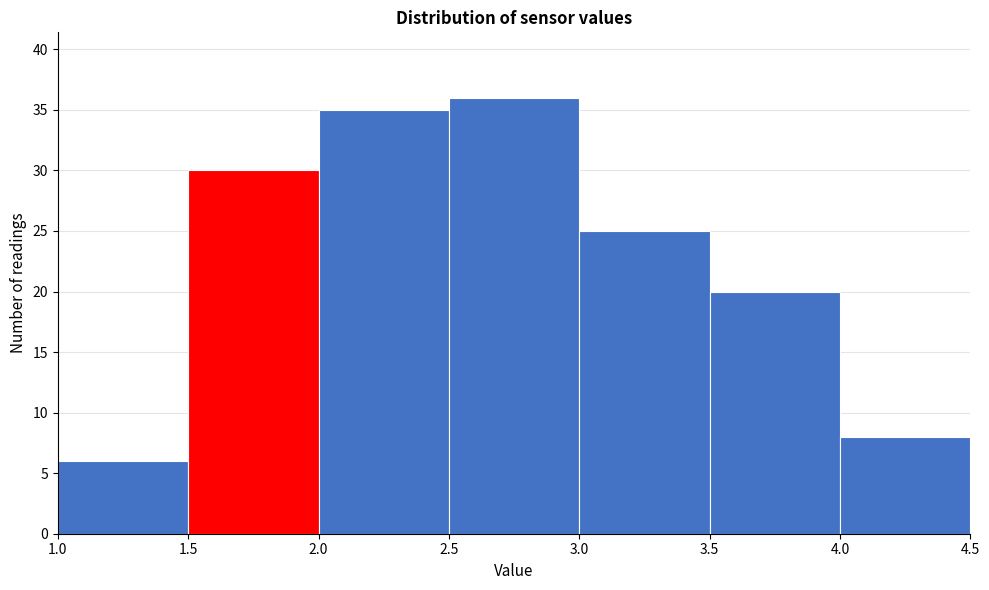

Reading left to right, transcribe this chart: for each bar, give the range it covers on the x-axis and its height. The values are not printed on the chart, so give them approximately, as read against the axis.

1.0 to 1.5: 6
1.5 to 2.0: 30
2.0 to 2.5: 35
2.5 to 3.0: 36
3.0 to 3.5: 25
3.5 to 4.0: 20
4.0 to 4.5: 8